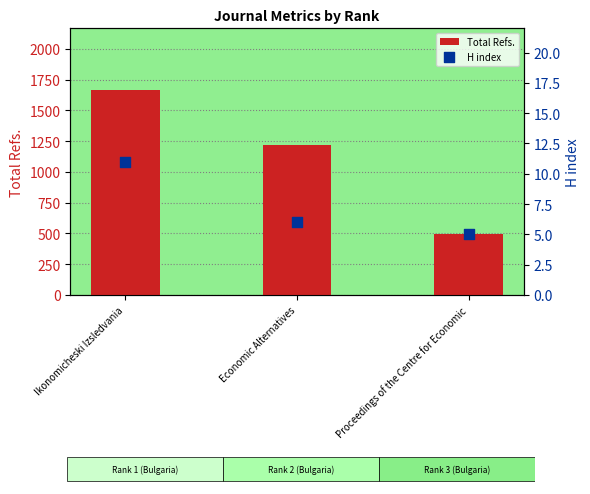

Which series contains the highest Y value?

Total Refs.